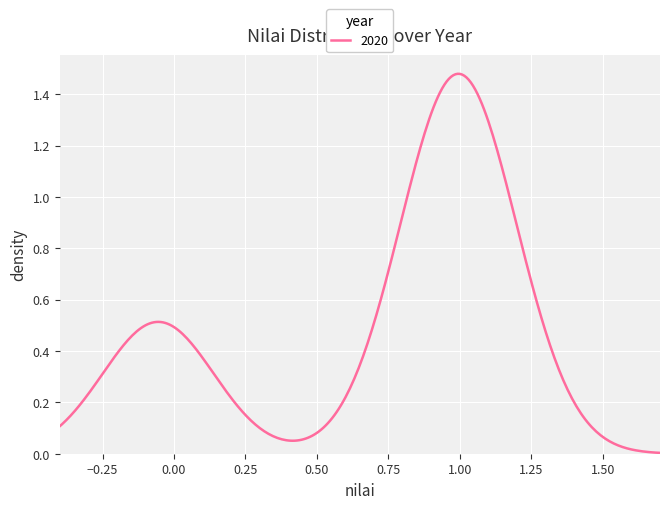

How many lines are shown in the chart?

1